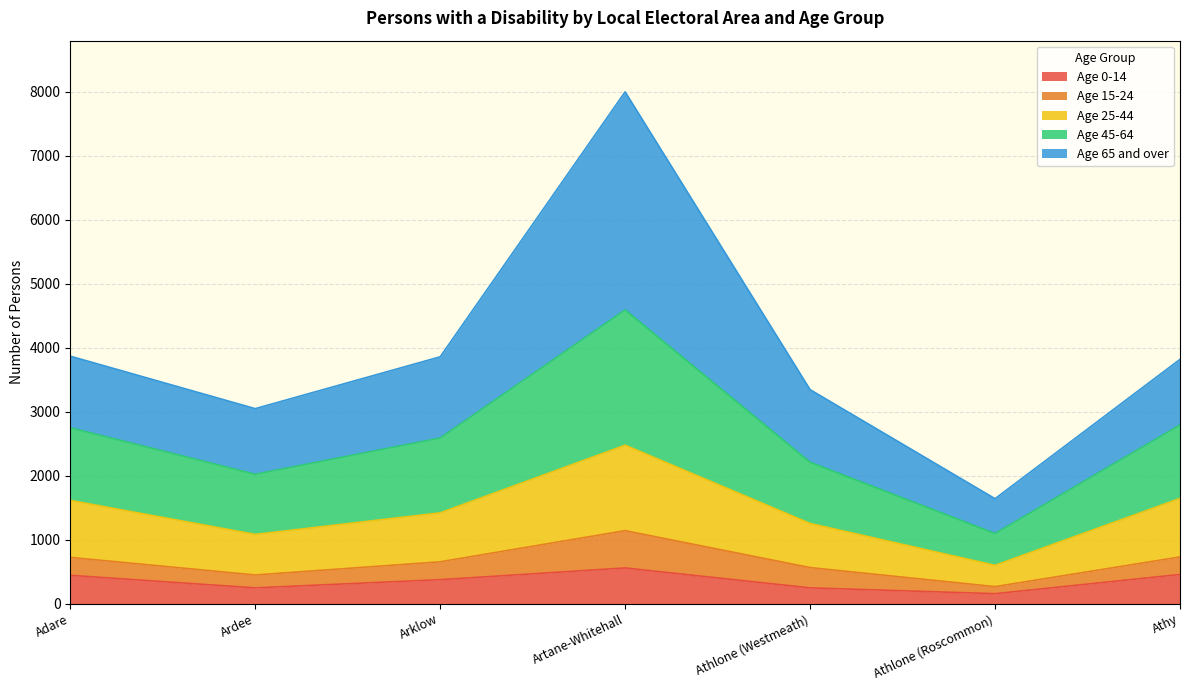

True or false: Age 25-44 and Age 0-14 intersect in this chart.

False